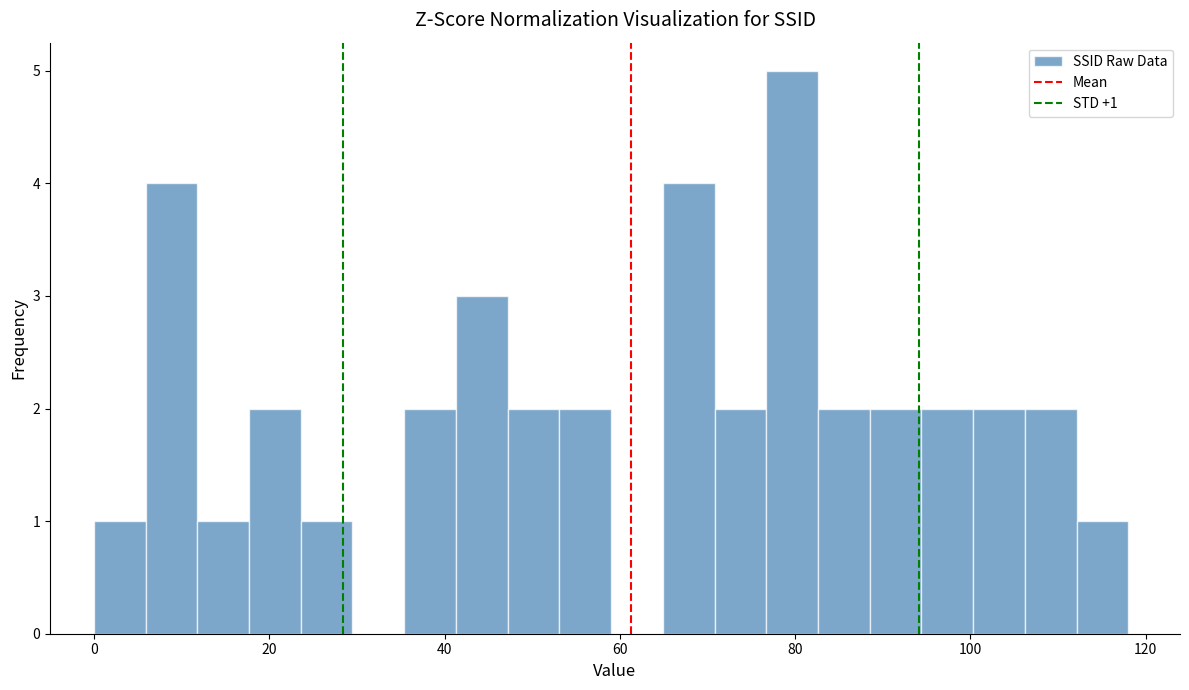

Read against the x-axis, roughly where is the centre of the tallest bar?

80